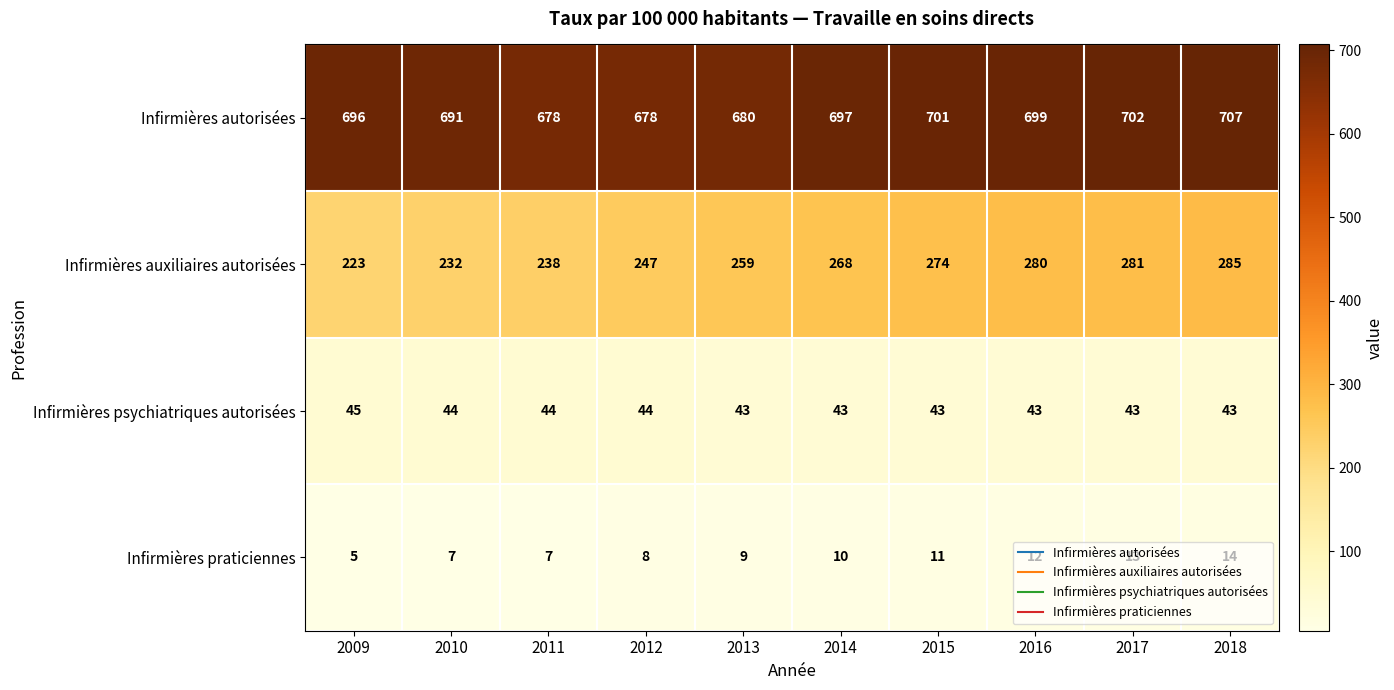

Which category has the highest value in the Infirmières psychiatriques autorisées series?

2009